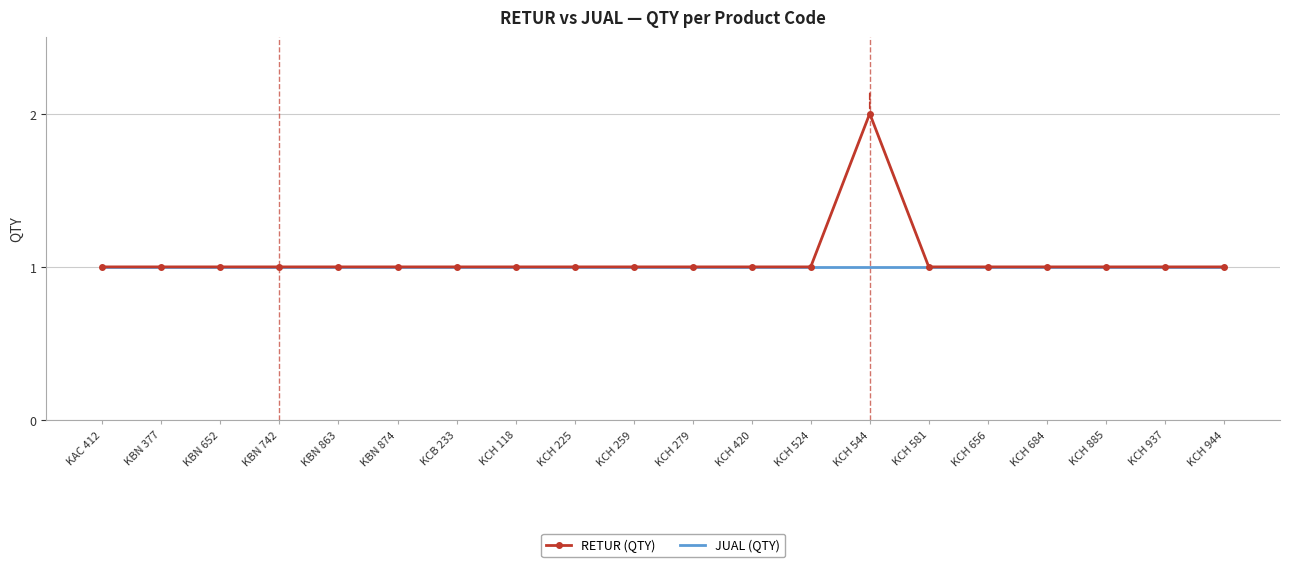

Rank the series by their maximum value, from highest to lowest.

RETUR (QTY), JUAL (QTY)